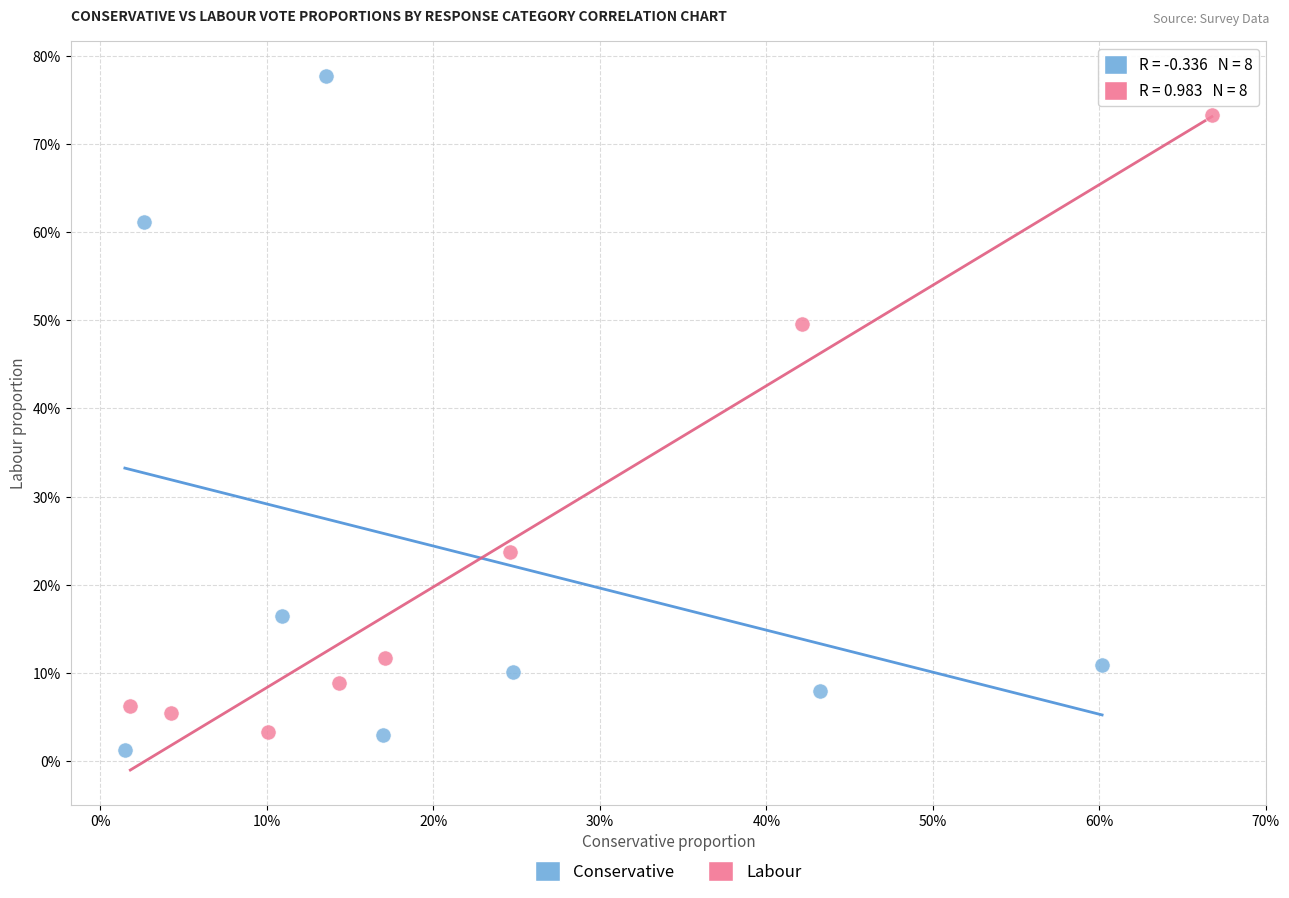

Which series has the largest Y range (max minus min)?

Conservative